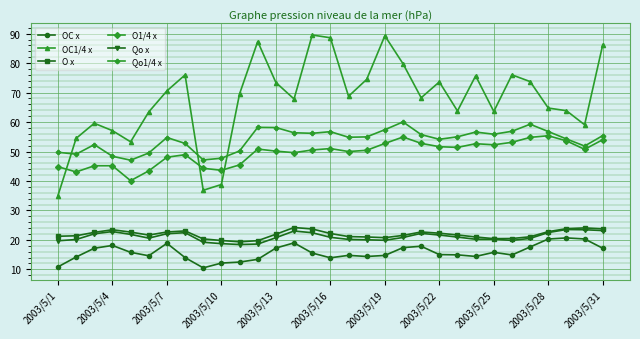

How many lines are shown in the chart?

6